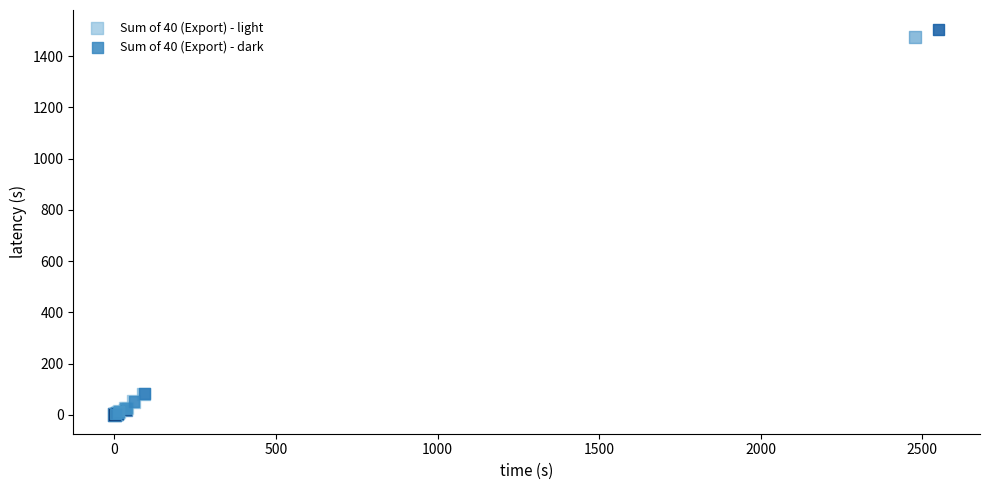

Which series has the widest spread of Y values?

Sum of 40 (Export) - dark